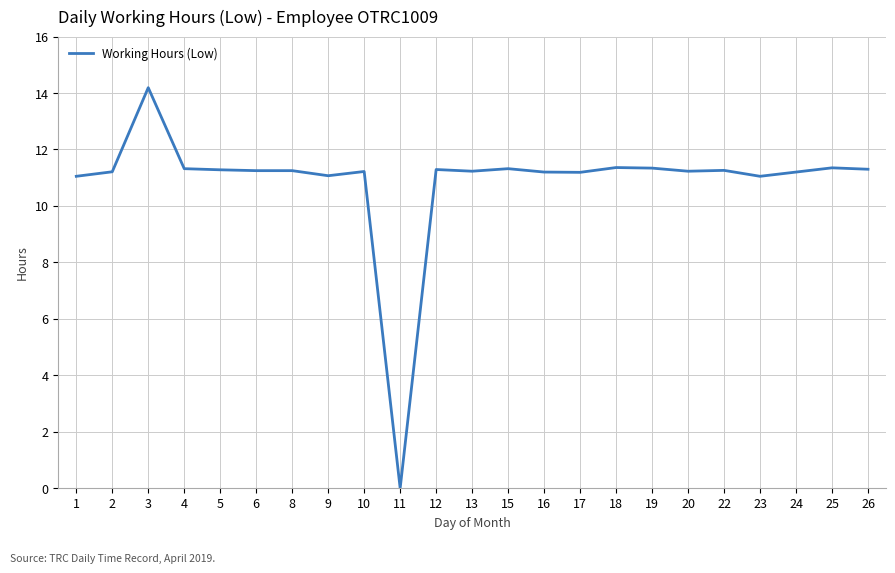

What is the difference between the maximum and minimum values?

14.2